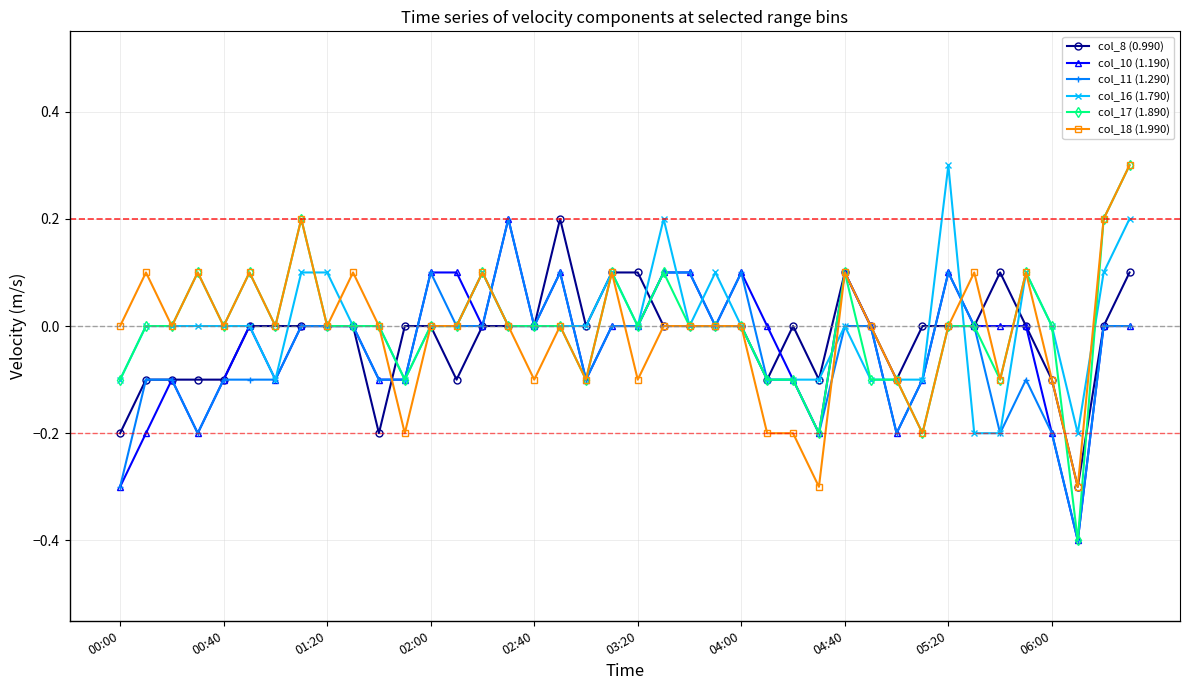

What is the greatest value displayed?

0.3